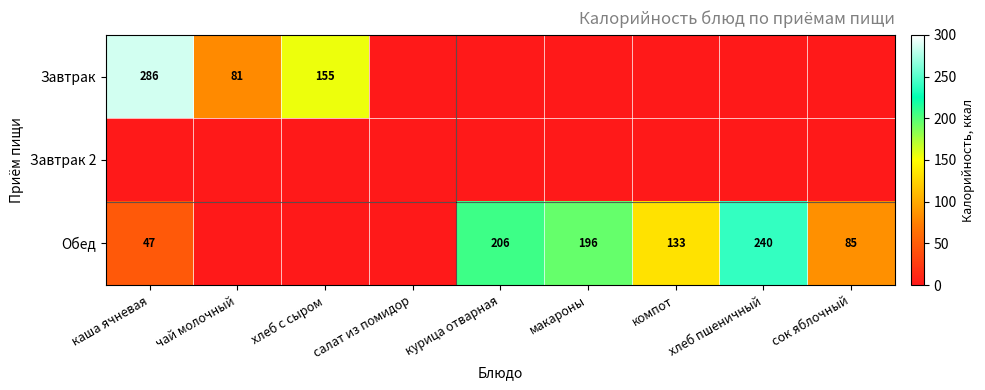

Which category has the lowest value across all series?

салат из помидор